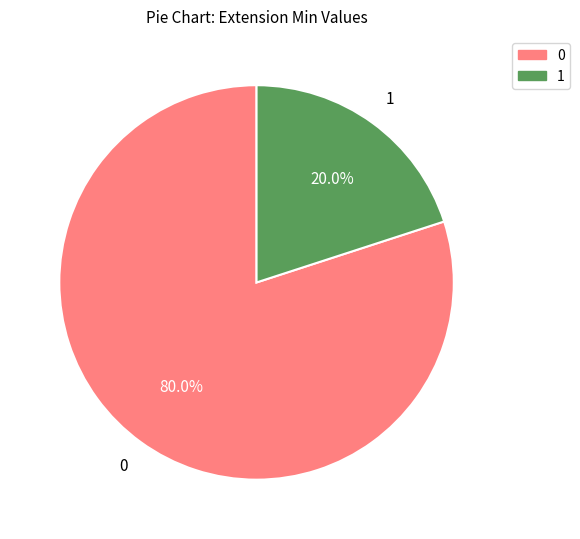

To the nearest percent, what is the difference between the largest and smallest slice percentages?

60%